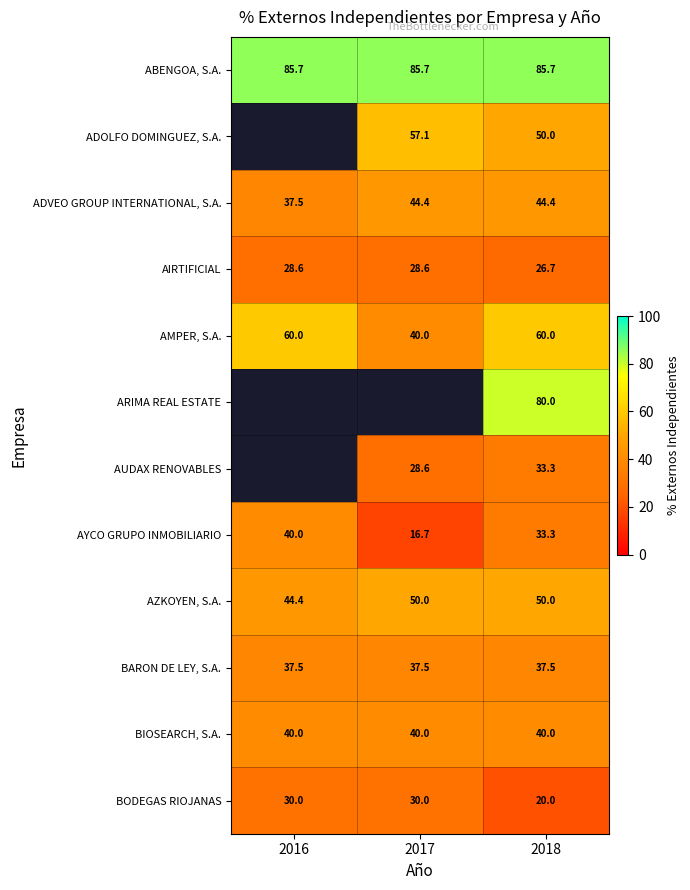

Is the value of AYCO GRUPO INMOBILIARIO at 2016 greater than the value of ABENGOA, S.A. at 2017?

No